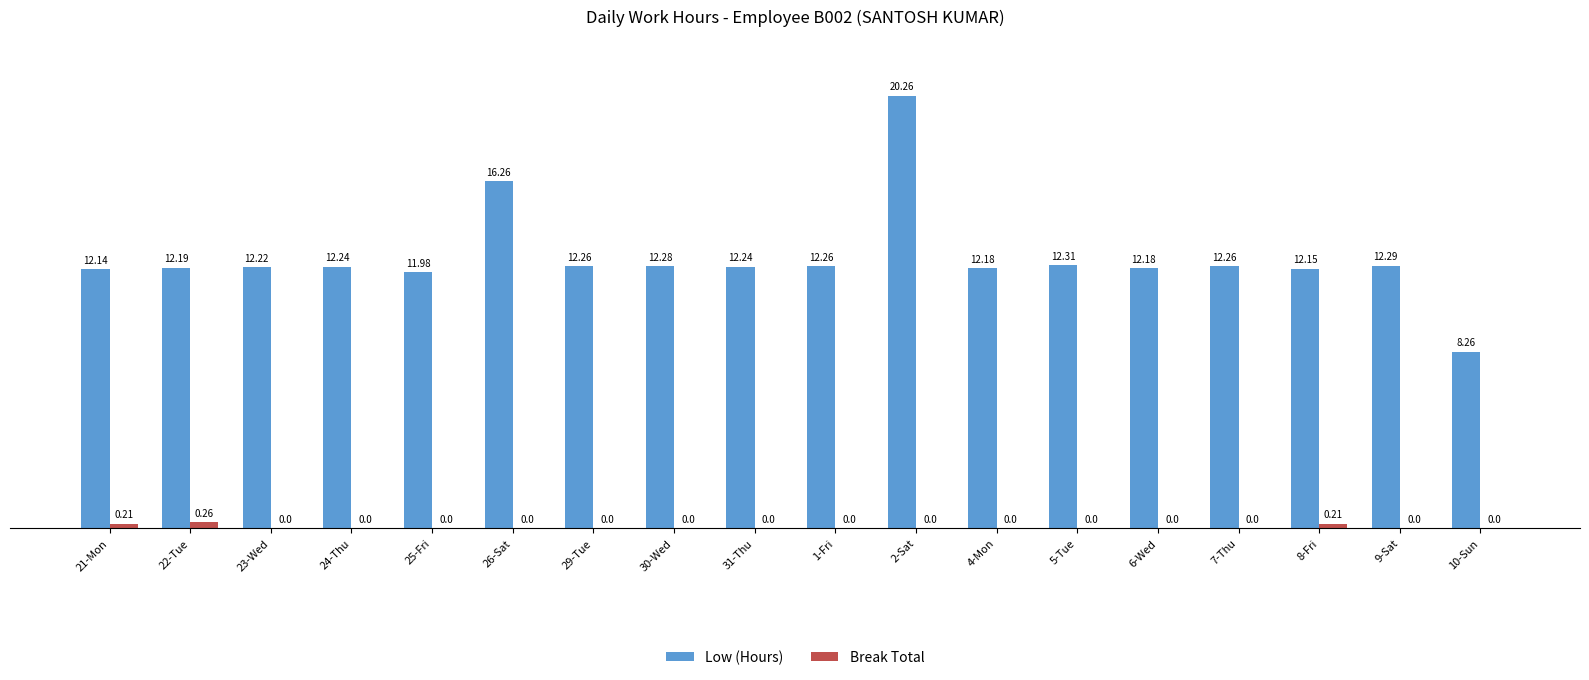

The value of Break Total at 31-Thu is 0.0. True or false?

True